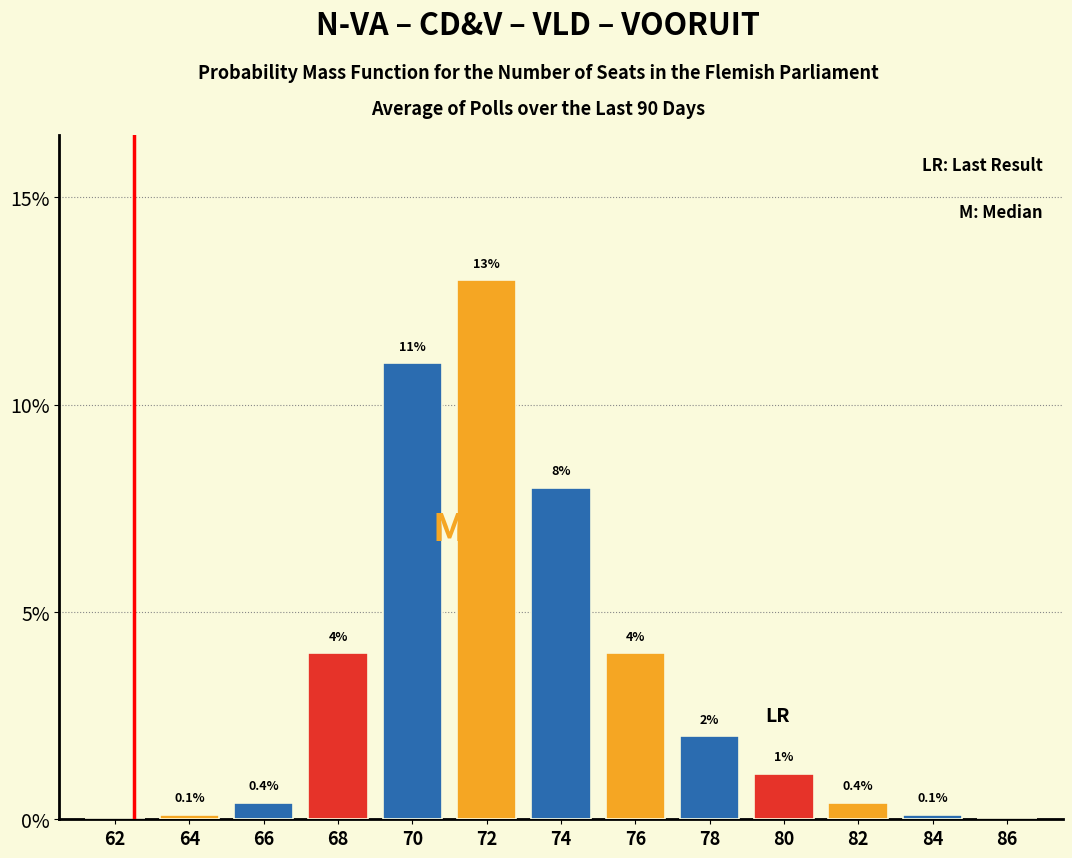

Reading right to left, what are all the values shown in this chart?

86=0.0	84=0.1	82=0.4	80=1.1	78=2.0	76=4.0	74=8.0	72=13.0	70=11.0	68=4.0	66=0.4	64=0.1	62=0.0